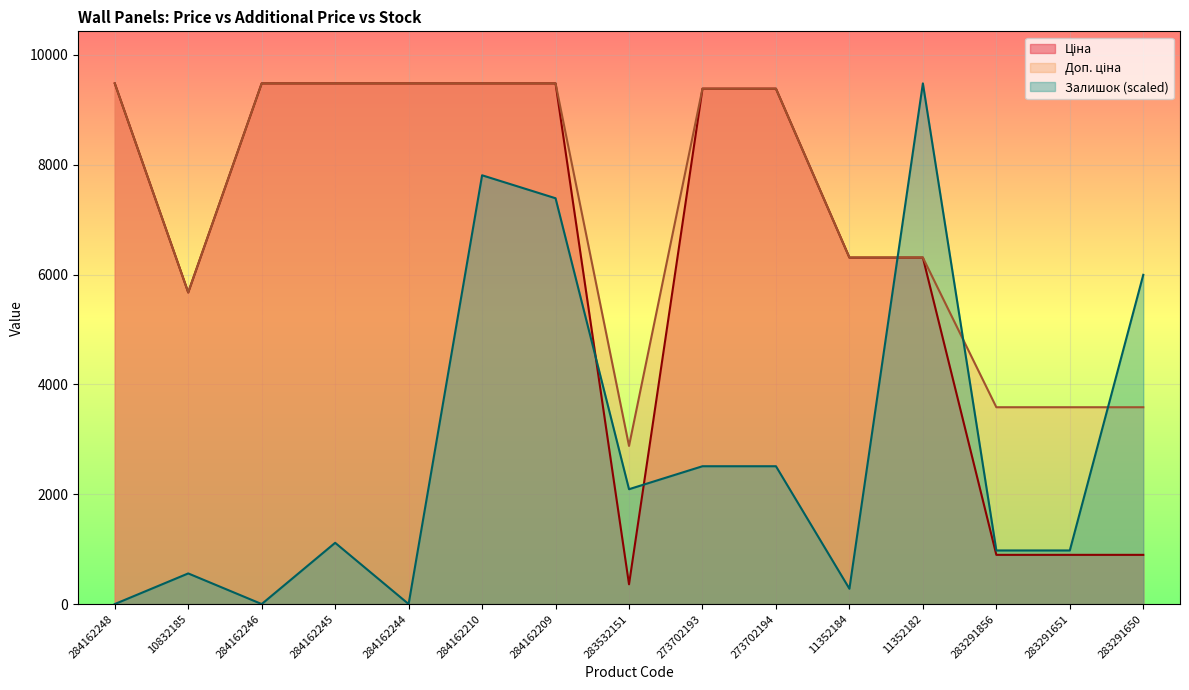

Where is Доп. ціна nearest to the value 6179?

11352184